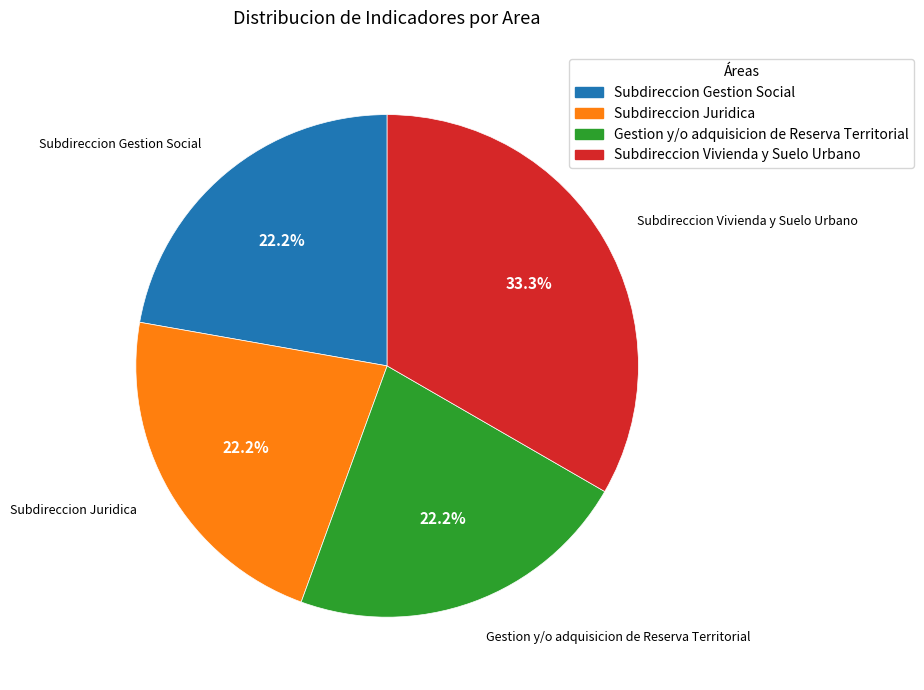

The Subdireccion Gestion Social slice represents 22% of the pie. True or false?

True